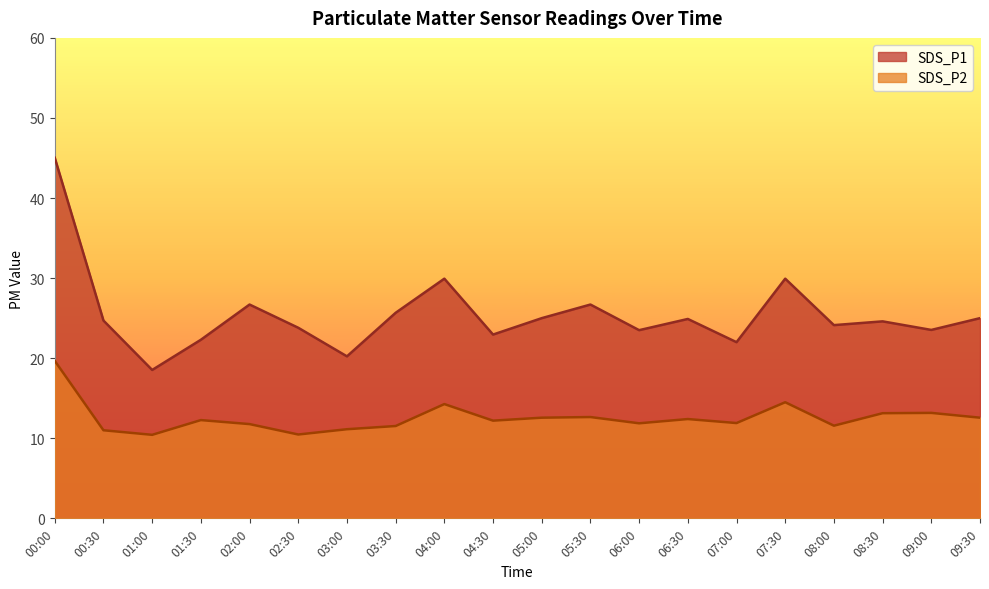

Rank the series by their maximum value, from lowest to highest.

SDS_P2, SDS_P1